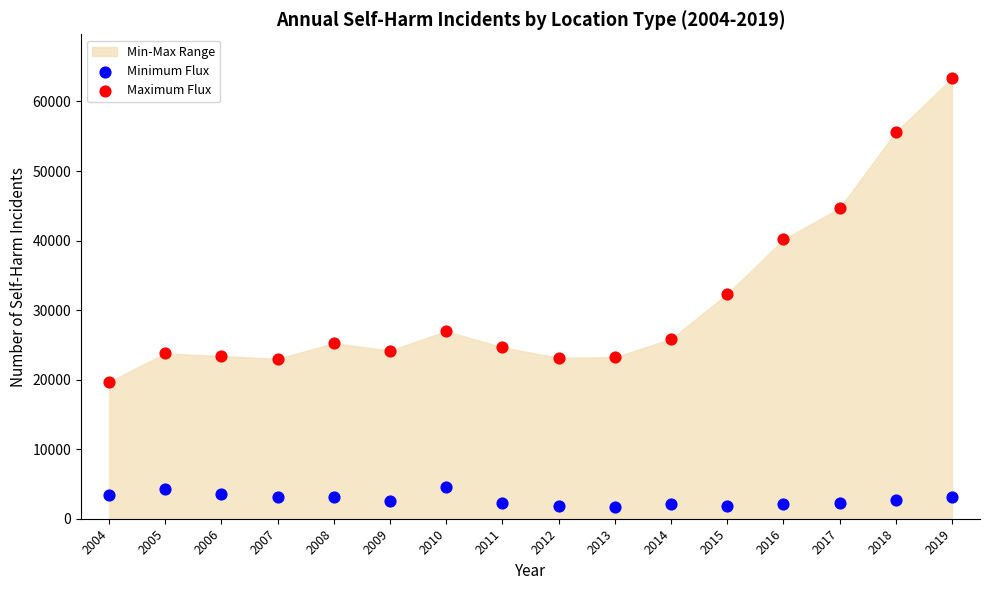

Across all data points, what is the range of Y values (max minus min)?

61702